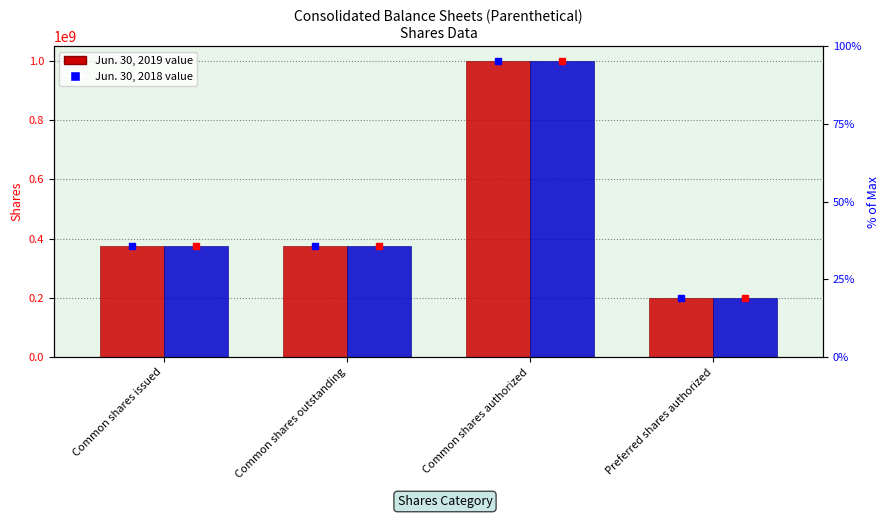

Between Common shares outstanding and Preferred shares authorized, which series saw the biggest shift?

Jun. 30, 2019